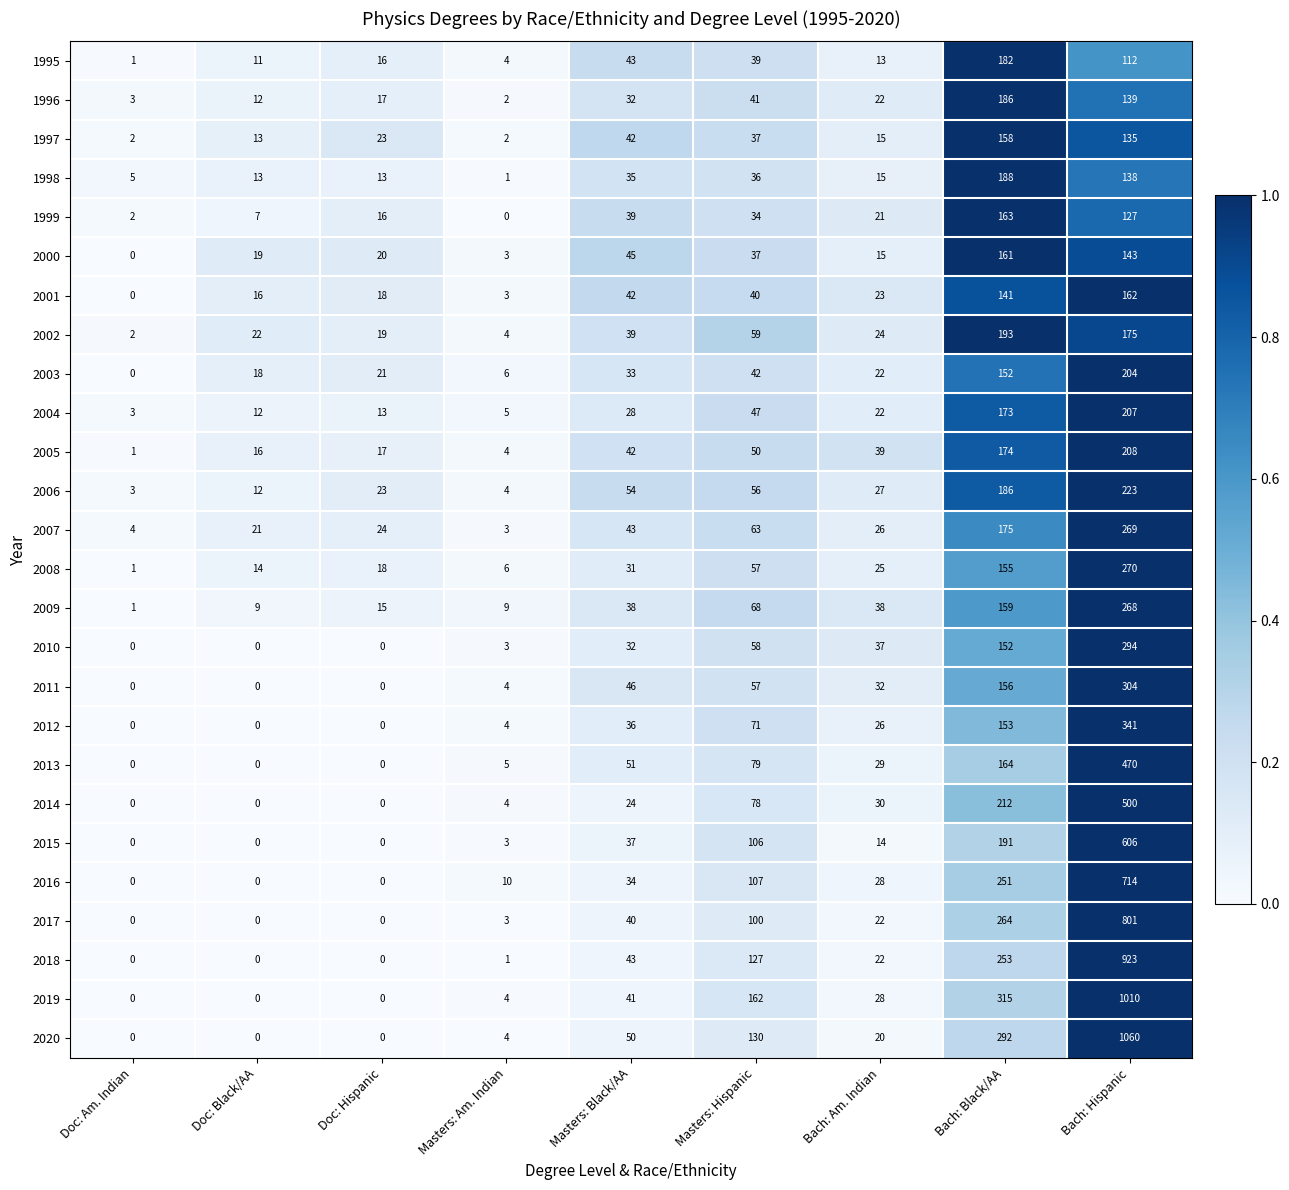

At which category does the chart reach its peak across all series?

Bach: Hispanic